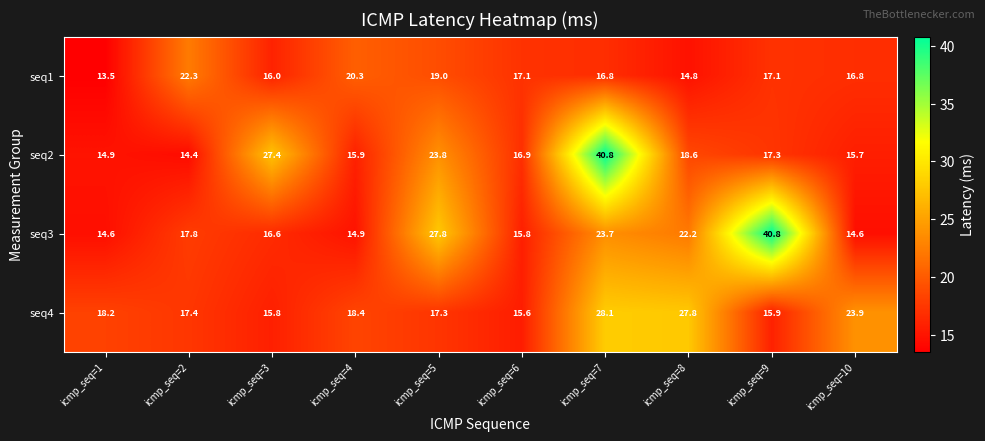

What is the difference between the highest and lowest values at icmp_seq=4?

5.4